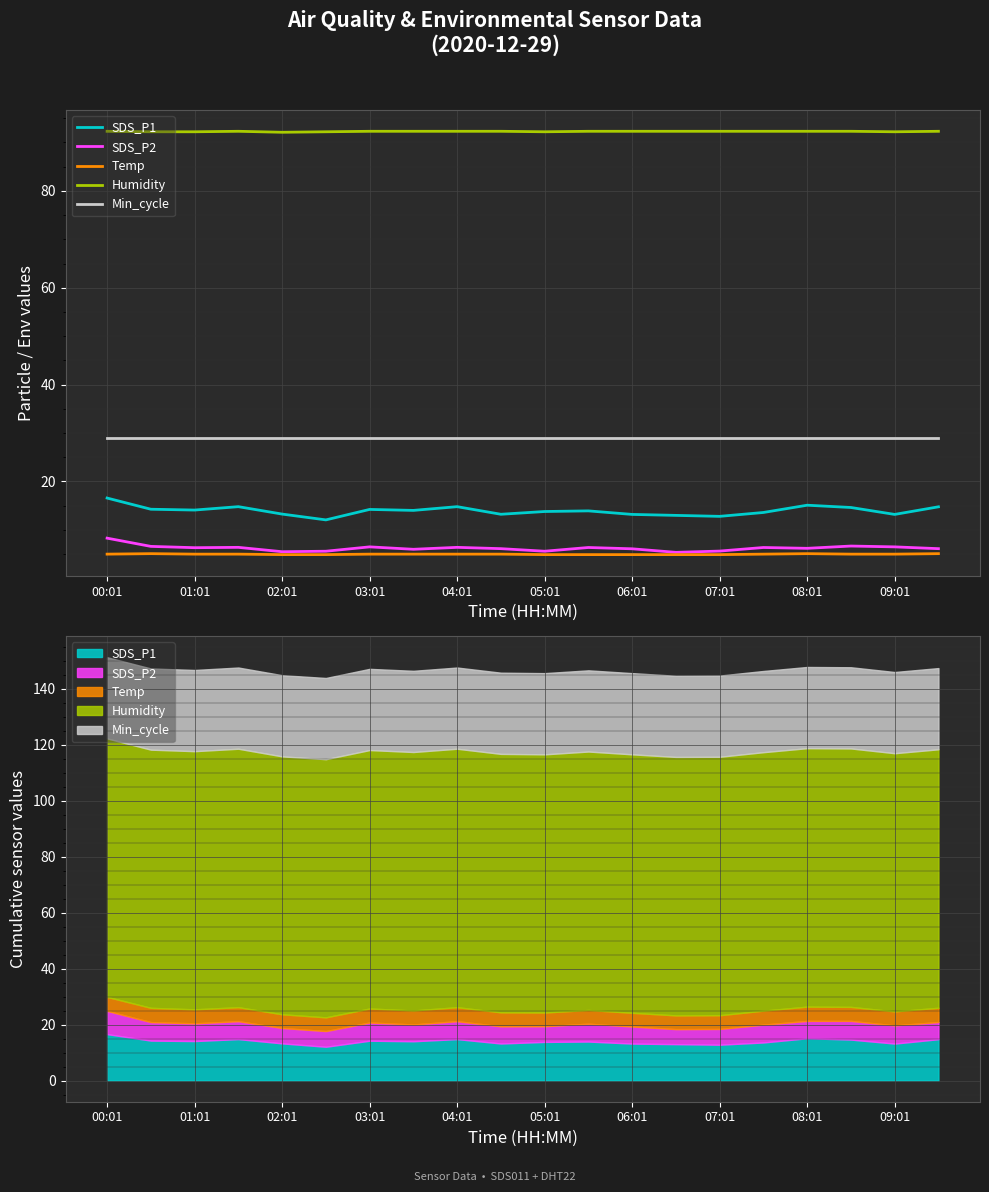

What is the spread (max minus min) of values at 07:01?

87.4